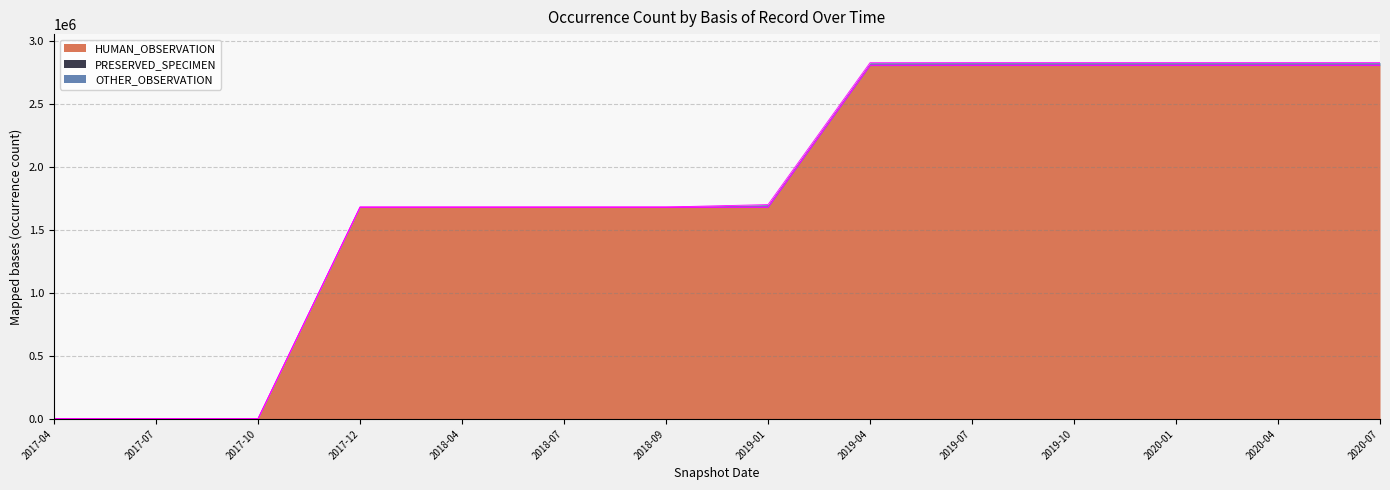

The value of HUMAN_OBSERVATION at 2017-12 is 2287559. True or false?

False